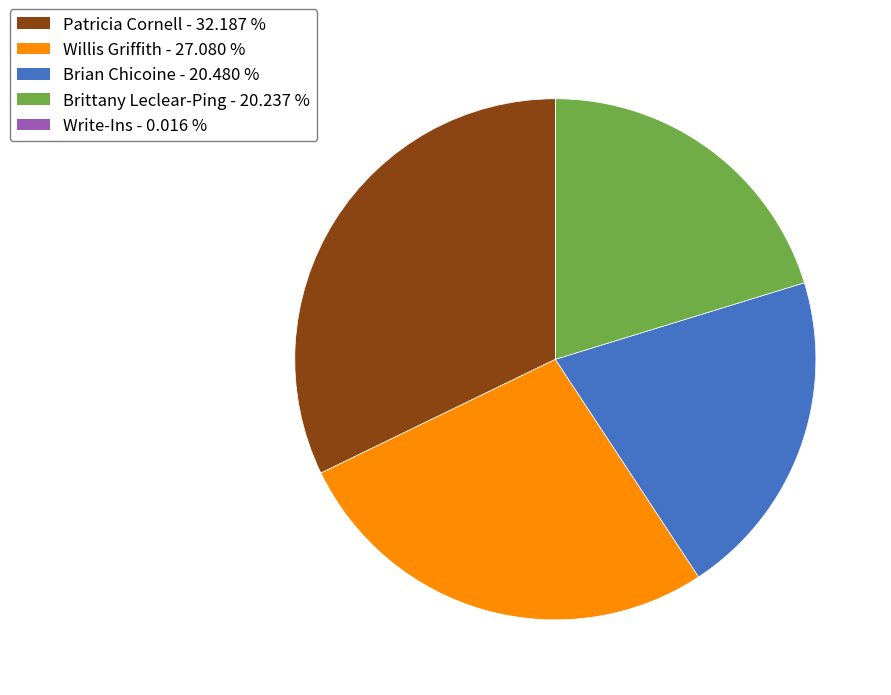

Is there a majority slice in this chart?

No